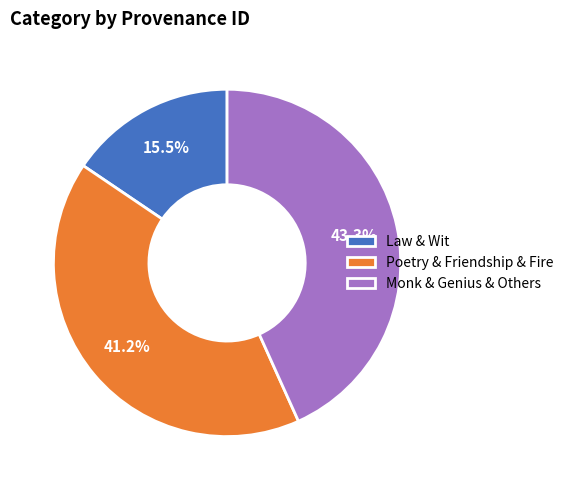

Does Law & Wit represent more than half of the total?

No